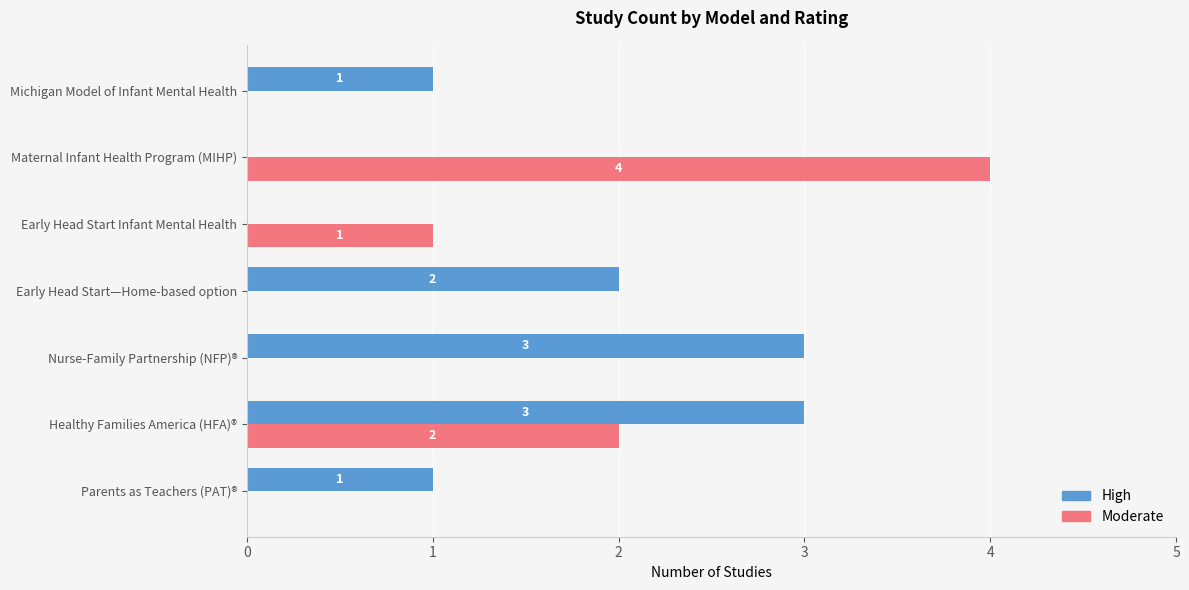

How many distinct data groups are displayed?

2